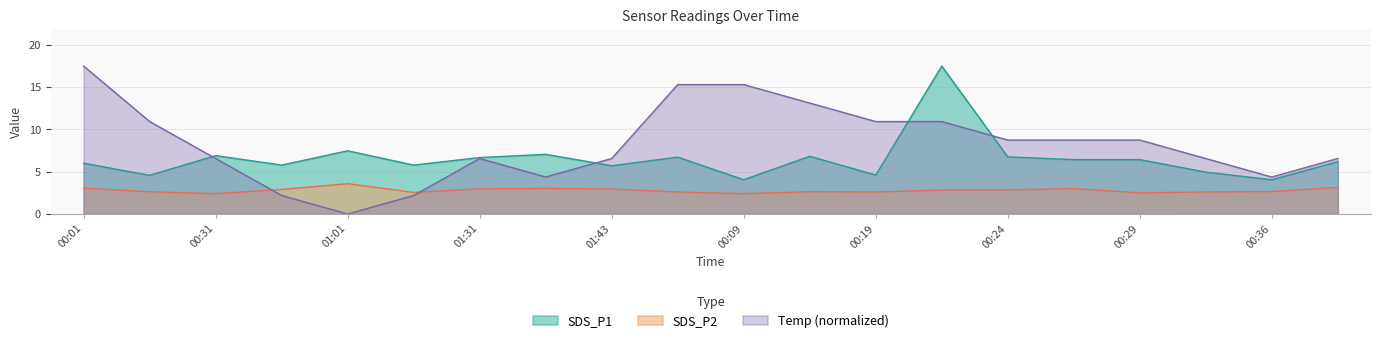

What is the spread (max minus min) of values at 01:43?

3.6